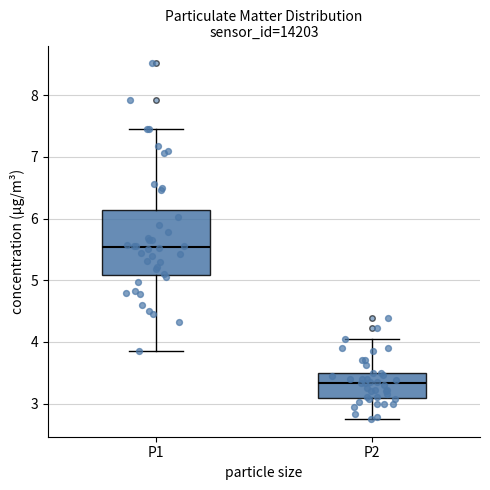

Comparing the boxes themselves (not the whiskers), which one is the tallest?

P1